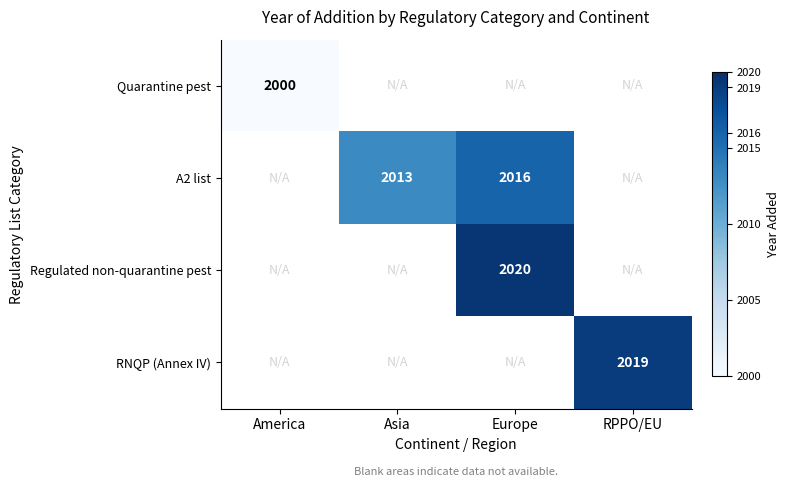

Is it true that A2 list equals 2013 at Asia?

True